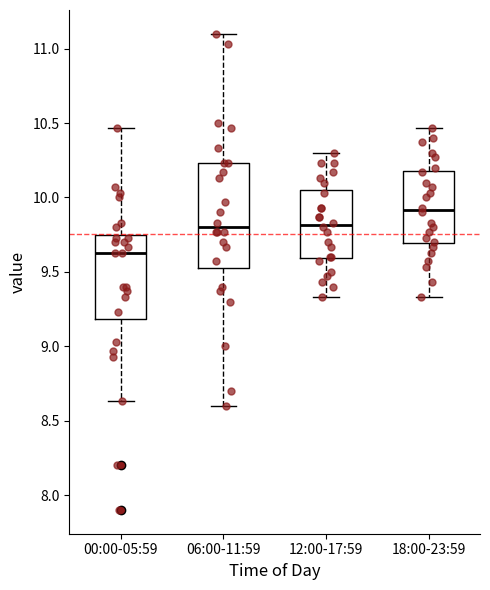

Which box's median line is the highest?

18:00-23:59